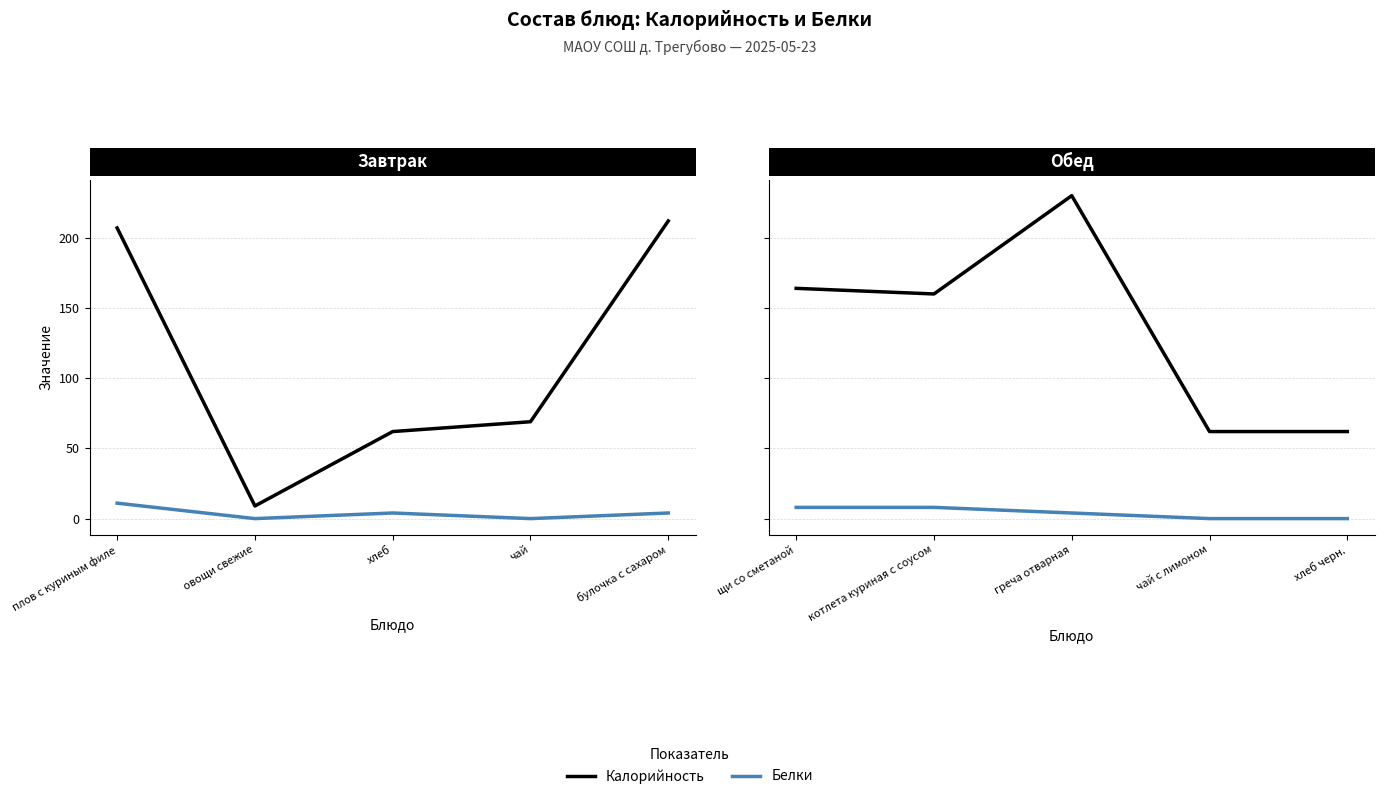

How many interior local peaks does the Калорийность series have?

1